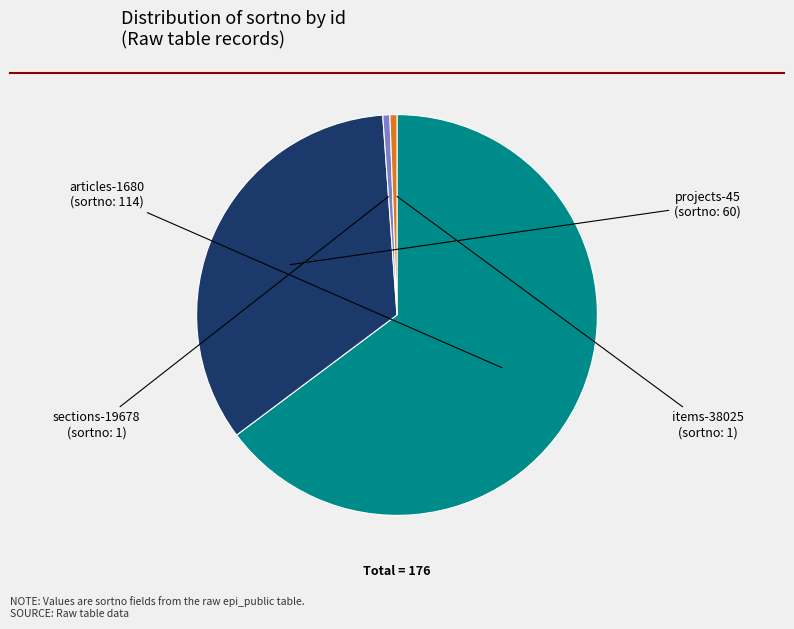

Which slice is the largest?

articles-1680